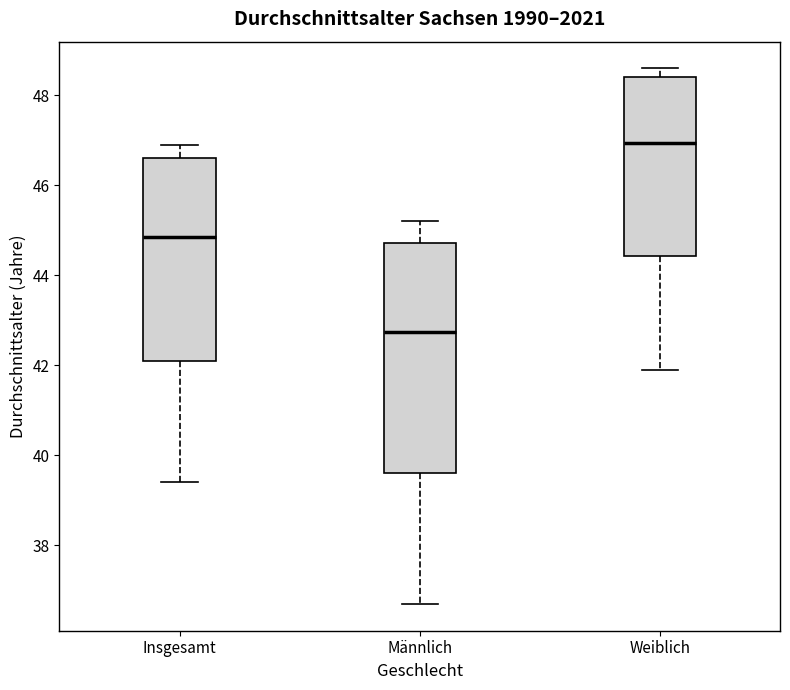

Reading left to right, read every box against the y-axis: the position of its median line, the range the box covers, and the ends of its whiskers. The values are not printed on the chart, so give them approximately, as read against the axis.

Insgesamt: median 44.8, box 42.2 to 46.6, whiskers 39.4 to 47.0
Männlich: median 42.8, box 39.6 to 44.8, whiskers 36.8 to 45.2
Weiblich: median 47.0, box 44.4 to 48.4, whiskers 42.0 to 48.6